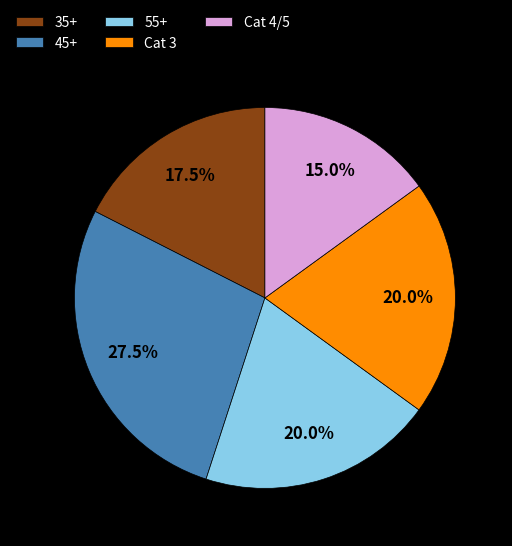

Is there a majority slice in this chart?

No